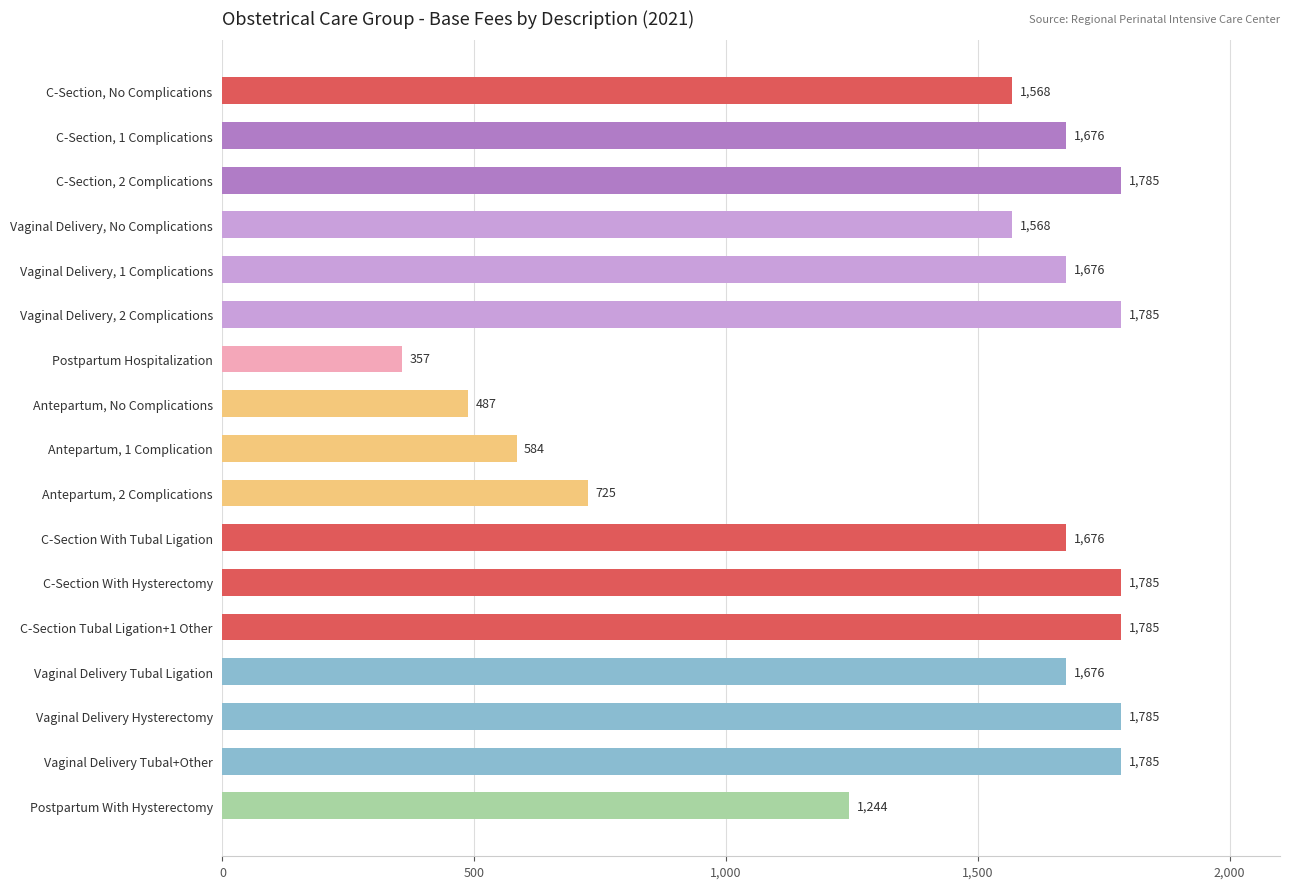

What position from the bottom is C-Section, 2 Complications?

15